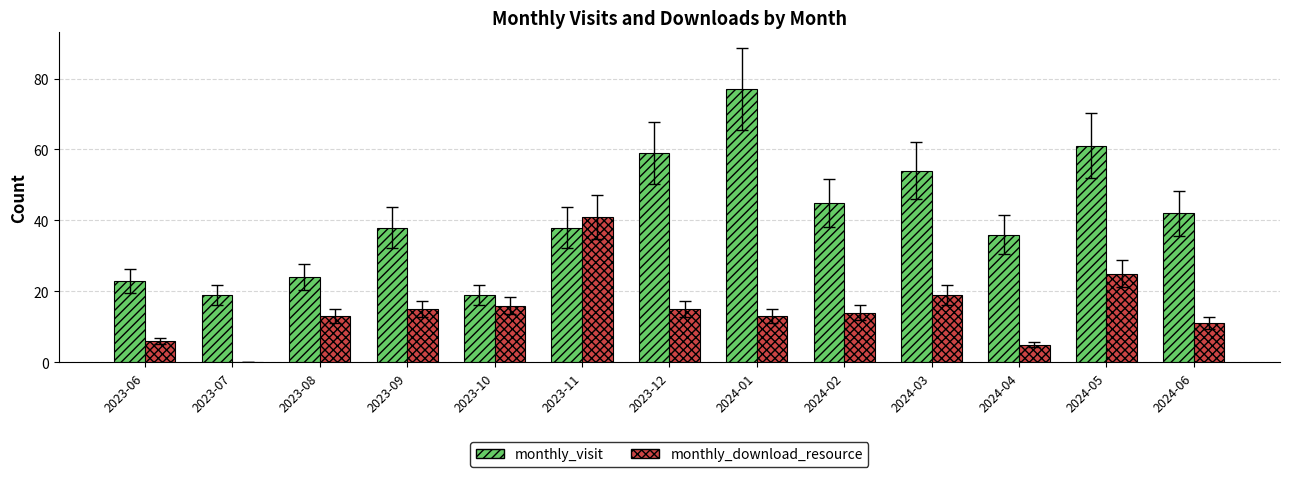

What is the approximate value of monthly_download_resource at 2023-06?

6